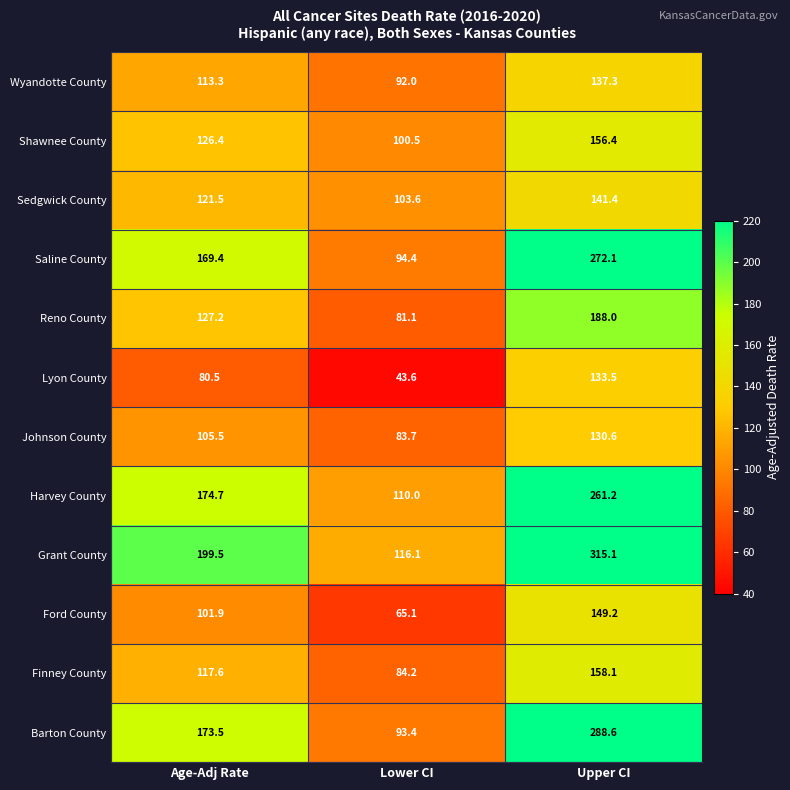

Where does the Sedgwick County series first go above 121?

Age-Adj Rate